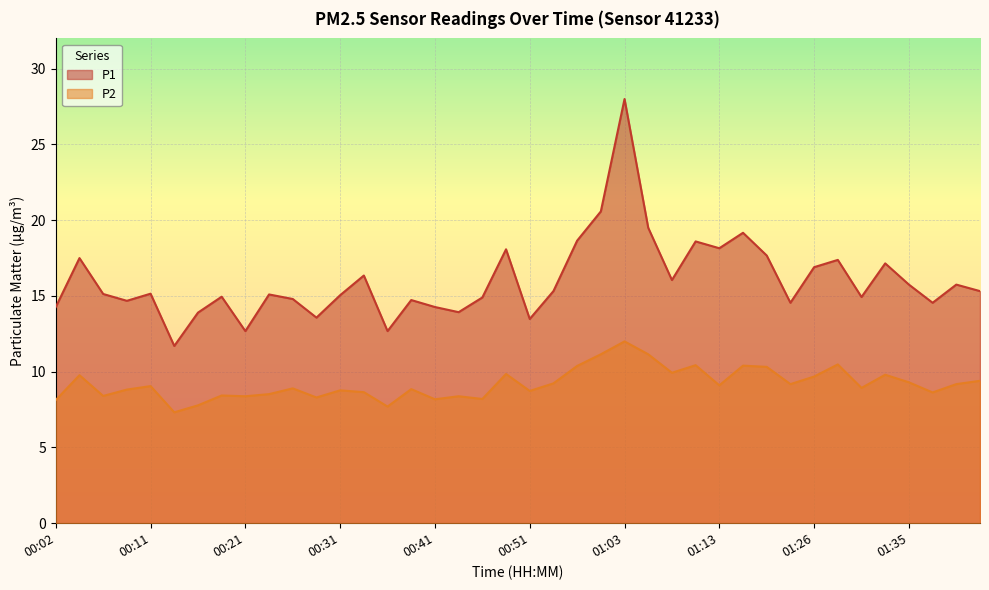

At 01:26, list the series in order from largest to smallest.

P1, P2